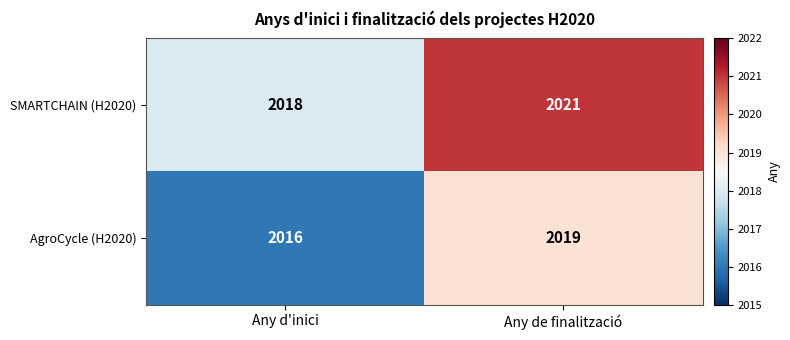

Which series has the largest total across all categories?

SMARTCHAIN (H2020)